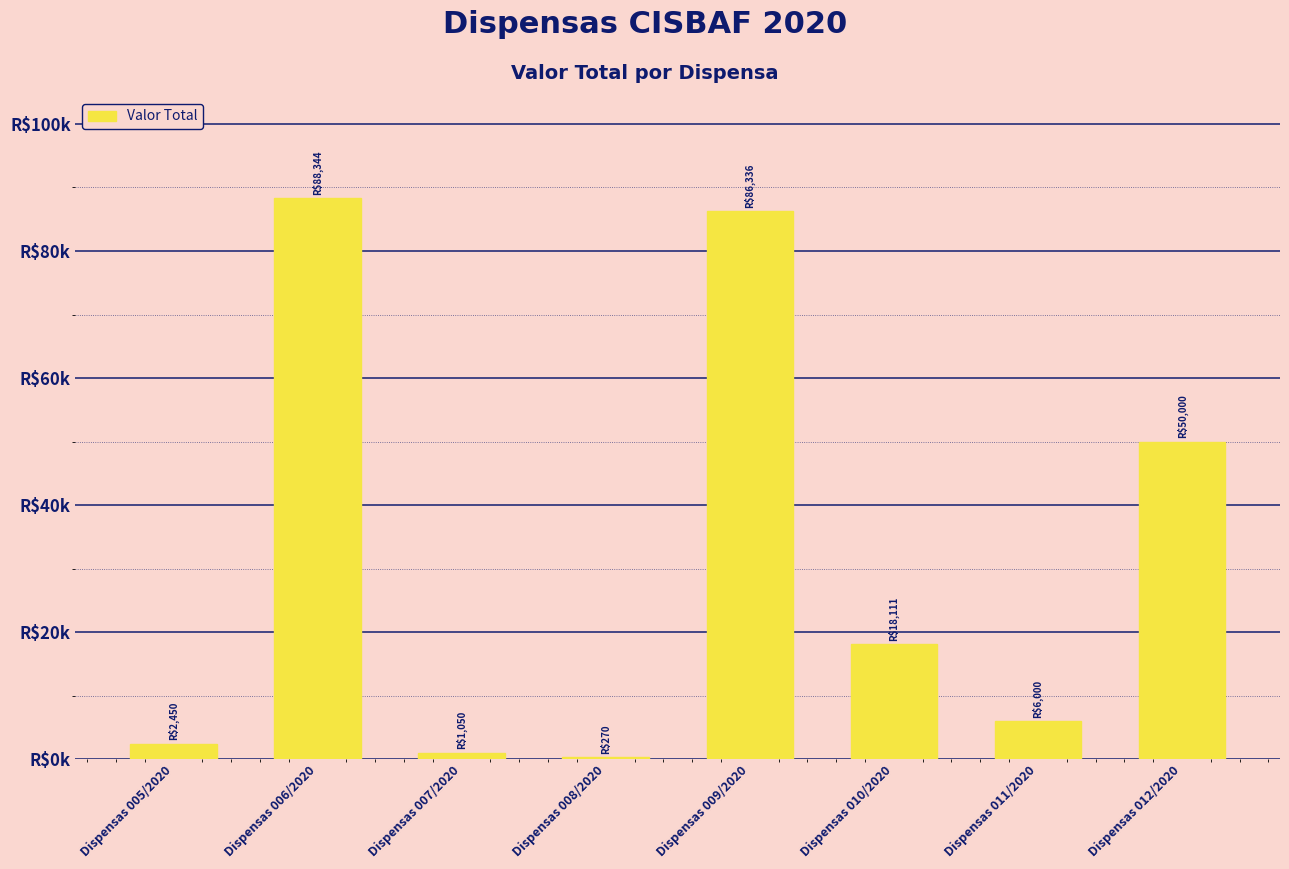

What is the label of the 8th bar from the right?

Dispensas 005/2020